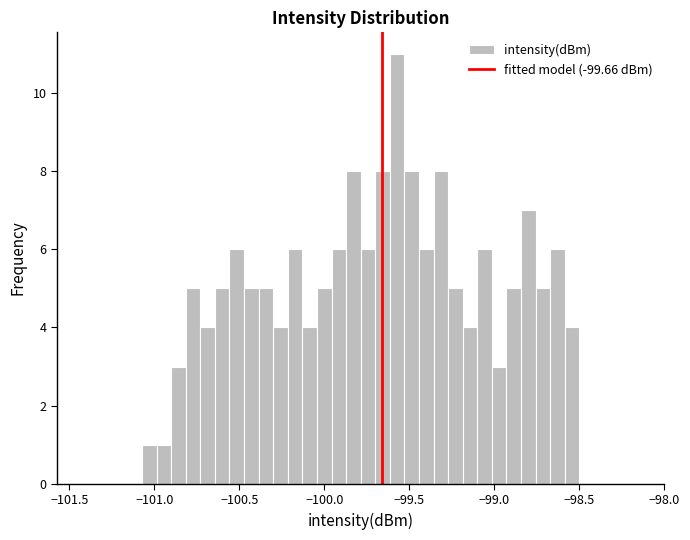

Read against the x-axis, roughly where is the centre of the tallest bar?

-99.55